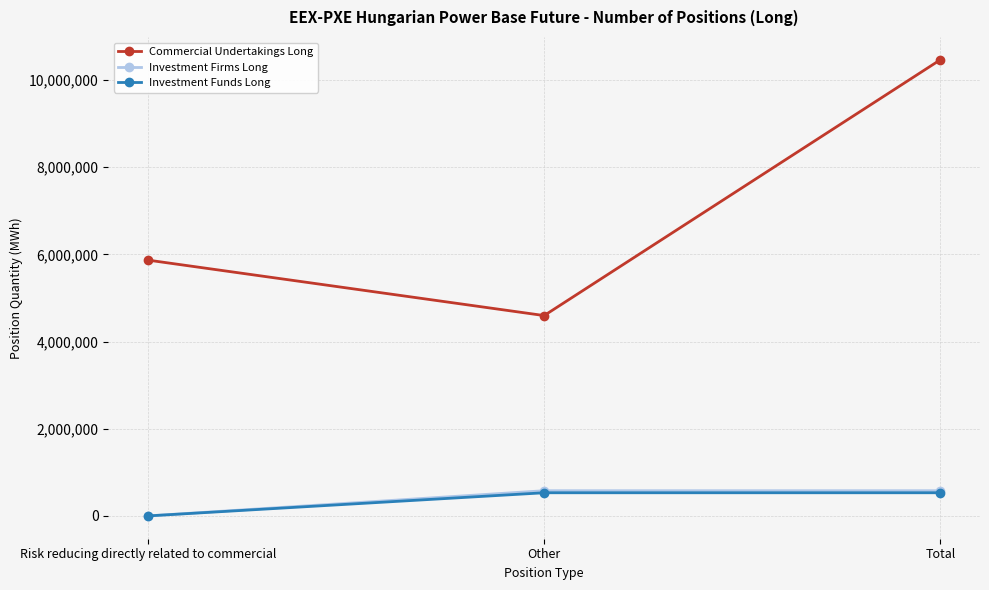

At how many categories does at least one series exceed 1017348?

3